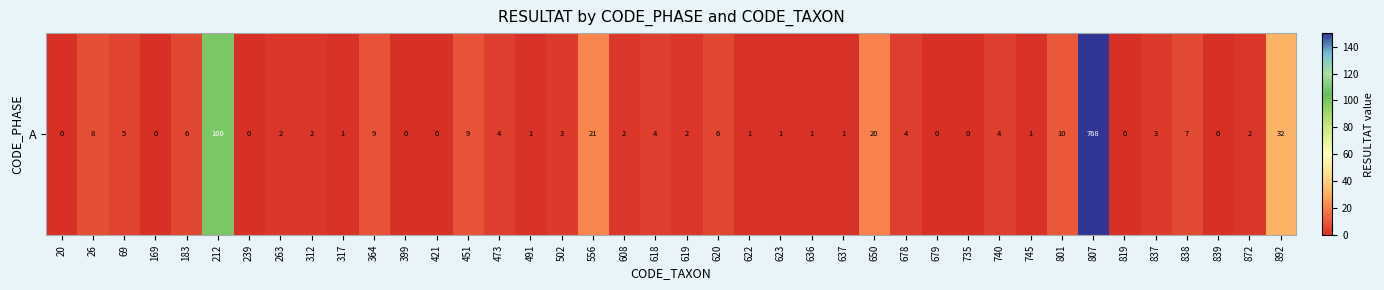

List the labels in order of value, largest first.

807, 212, 892, 556, 650, 801, 364, 451, 26, 838, 183, 620, 69, 473, 618, 678, 740, 502, 837, 263, 312, 608, 619, 872, 317, 491, 622, 623, 636, 637, 745, 20, 169, 239, 399, 421, 679, 735, 819, 839